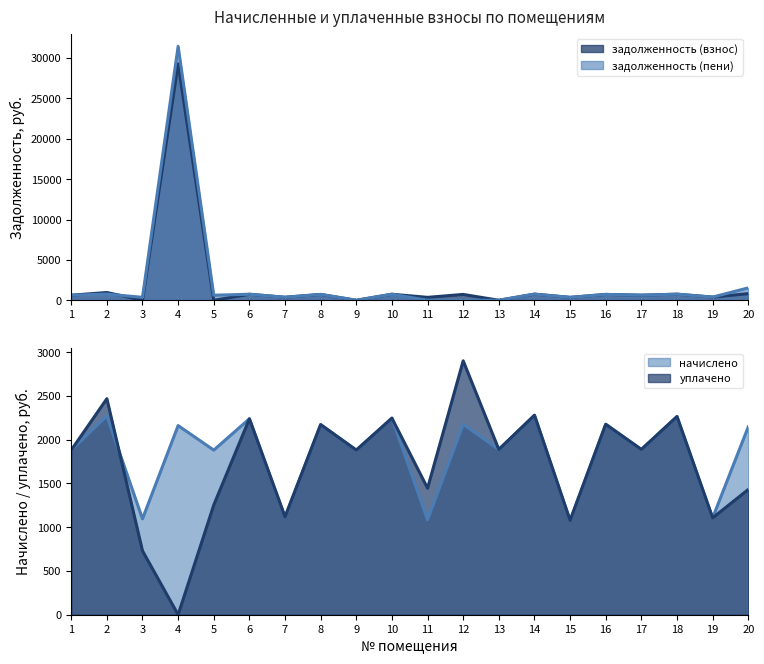

Reading left to right, extract all data points from this chart.

задолженность (взнос): 1=626.8	2=962.4	3=0.0	4=29278.5	5=0.0	6=746.0	7=372.4	8=723.9	9=0.0	10=748.5	11=361.3	12=725.1	13=0.0	14=759.5	15=358.9	16=725.1	17=629.2	18=754.6	19=393.4	20=821.8
задолженность (пени): 1=626.8	2=765.6	3=365.0	4=31439.1	5=626.8	6=746.0	7=372.3	8=723.9	9=0.0	10=748.5	11=0.0	12=0.0	13=0.0	14=759.5	15=358.9	16=725.1	17=629.2	18=754.6	19=393.4	20=1537.0
начислено: 1=1880.4	2=2271.2	3=1095.0	4=2160.6	5=1880.4	6=2238.0	7=1117.2	8=2171.6	9=1880.4	10=2245.4	11=1084.0	12=2175.3	13=1887.8	14=2278.6	15=1076.6	16=2175.3	17=1887.8	18=2263.8	19=1106.1	20=2145.8
уплачено: 1=1880.4	2=2467.9	3=730.0	4=0.0	5=1253.6	6=2238.0	7=1117.3	8=2171.6	9=1880.4	10=2245.4	11=1445.3	12=2900.4	13=1887.8	14=2278.6	15=1076.6	16=2175.3	17=1887.8	18=2263.8	19=1106.1	20=1430.6